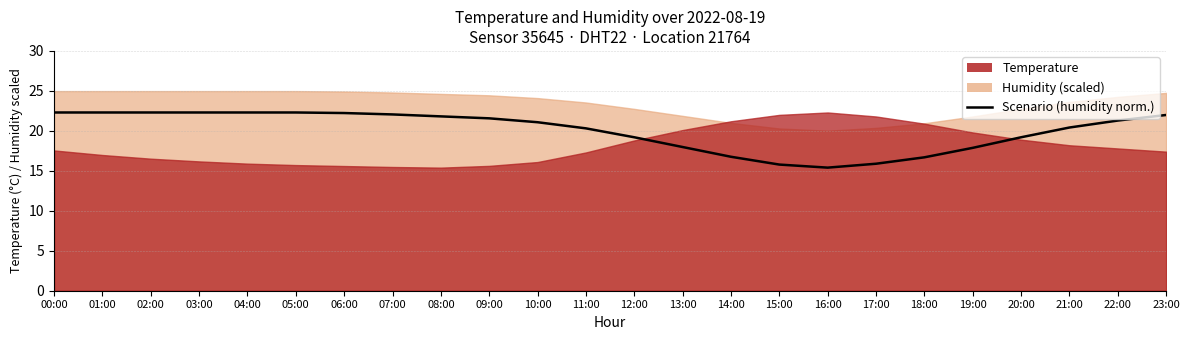

What is the label of the 4th point from the left?

03:00